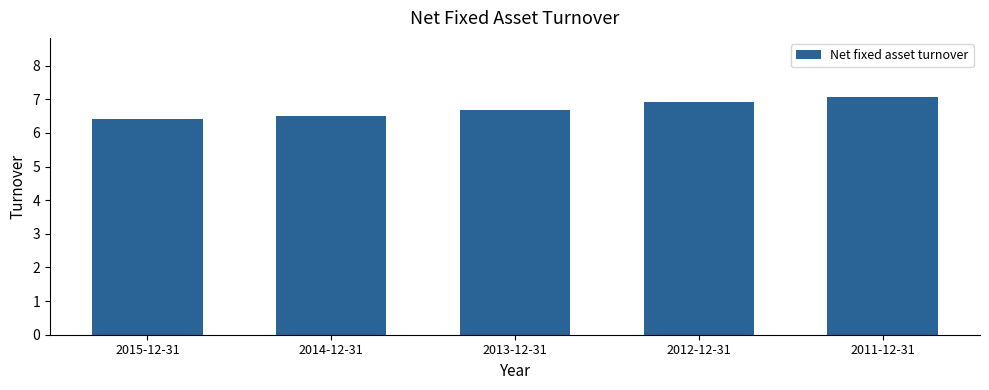

What is the maximum value shown in the chart?

7.1